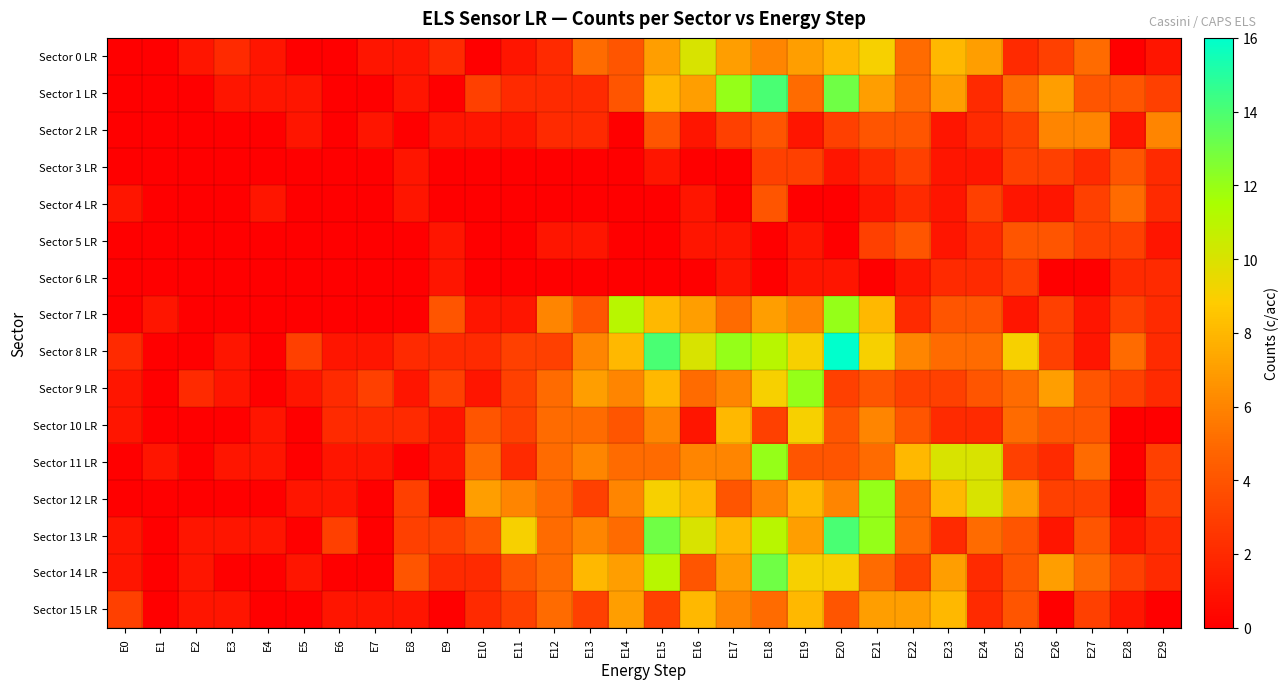

Reading left to right, transcribe all the data shown in this chart.

Sector 0 LR: E0=0	E1=0	E2=1	E3=2	E4=1	E5=0	E6=0	E7=1	E8=1	E9=2	E10=0	E11=1	E12=2	E13=5	E14=4	E15=7	E16=10	E17=7	E18=6	E19=7	E20=8	E21=9	E22=5	E23=8	E24=7	E25=2	E26=3	E27=5	E28=0	E29=1
Sector 1 LR: E0=0	E1=0	E2=0	E3=1	E4=1	E5=1	E6=0	E7=0	E8=1	E9=0	E10=3	E11=2	E12=2	E13=2	E14=4	E15=8	E16=7	E17=12	E18=14	E19=5	E20=13	E21=7	E22=5	E23=7	E24=2	E25=5	E26=7	E27=4	E28=4	E29=3
Sector 2 LR: E0=0	E1=0	E2=0	E3=0	E4=0	E5=1	E6=0	E7=1	E8=0	E9=1	E10=1	E11=1	E12=2	E13=2	E14=0	E15=4	E16=1	E17=3	E18=4	E19=1	E20=3	E21=4	E22=4	E23=1	E24=2	E25=3	E26=6	E27=6	E28=1	E29=6
Sector 3 LR: E0=0	E1=0	E2=0	E3=0	E4=0	E5=0	E6=0	E7=0	E8=1	E9=0	E10=0	E11=0	E12=0	E13=0	E14=0	E15=1	E16=0	E17=0	E18=3	E19=3	E20=1	E21=2	E22=3	E23=1	E24=1	E25=3	E26=3	E27=2	E28=4	E29=2
Sector 4 LR: E0=1	E1=0	E2=0	E3=0	E4=1	E5=0	E6=0	E7=0	E8=1	E9=0	E10=0	E11=0	E12=0	E13=0	E14=0	E15=0	E16=1	E17=0	E18=4	E19=0	E20=0	E21=1	E22=2	E23=1	E24=3	E25=1	E26=1	E27=3	E28=5	E29=2
Sector 5 LR: E0=0	E1=0	E2=0	E3=0	E4=0	E5=0	E6=0	E7=0	E8=0	E9=1	E10=0	E11=0	E12=1	E13=1	E14=0	E15=0	E16=1	E17=1	E18=0	E19=1	E20=0	E21=3	E22=4	E23=1	E24=2	E25=4	E26=4	E27=3	E28=3	E29=1
Sector 6 LR: E0=0	E1=0	E2=0	E3=0	E4=0	E5=0	E6=0	E7=0	E8=0	E9=1	E10=0	E11=0	E12=0	E13=0	E14=0	E15=0	E16=0	E17=1	E18=0	E19=1	E20=1	E21=0	E22=1	E23=2	E24=2	E25=3	E26=0	E27=0	E28=2	E29=2
Sector 7 LR: E0=0	E1=1	E2=0	E3=0	E4=0	E5=0	E6=0	E7=0	E8=0	E9=4	E10=1	E11=1	E12=6	E13=4	E14=11	E15=8	E16=7	E17=5	E18=7	E19=6	E20=12	E21=8	E22=2	E23=4	E24=4	E25=1	E26=3	E27=1	E28=3	E29=2
Sector 8 LR: E0=2	E1=0	E2=0	E3=1	E4=0	E5=3	E6=1	E7=1	E8=2	E9=2	E10=2	E11=3	E12=3	E13=6	E14=8	E15=14	E16=10	E17=12	E18=11	E19=9	E20=16	E21=9	E22=6	E23=5	E24=5	E25=9	E26=3	E27=1	E28=5	E29=2
Sector 9 LR: E0=1	E1=0	E2=2	E3=1	E4=0	E5=1	E6=2	E7=3	E8=1	E9=3	E10=1	E11=3	E12=5	E13=7	E14=6	E15=8	E16=5	E17=6	E18=9	E19=12	E20=3	E21=4	E22=3	E23=3	E24=4	E25=5	E26=7	E27=4	E28=3	E29=2
Sector 10 LR: E0=1	E1=0	E2=0	E3=0	E4=1	E5=0	E6=2	E7=2	E8=2	E9=1	E10=4	E11=3	E12=5	E13=5	E14=4	E15=6	E16=1	E17=8	E18=3	E19=9	E20=4	E21=6	E22=4	E23=2	E24=2	E25=5	E26=4	E27=4	E28=0	E29=0
Sector 11 LR: E0=0	E1=1	E2=0	E3=1	E4=1	E5=0	E6=1	E7=1	E8=0	E9=1	E10=5	E11=2	E12=5	E13=6	E14=5	E15=5	E16=6	E17=6	E18=12	E19=4	E20=4	E21=5	E22=8	E23=10	E24=10	E25=3	E26=2	E27=5	E28=0	E29=3
Sector 12 LR: E0=0	E1=0	E2=0	E3=0	E4=0	E5=1	E6=1	E7=0	E8=3	E9=0	E10=7	E11=6	E12=5	E13=3	E14=6	E15=9	E16=8	E17=4	E18=6	E19=8	E20=6	E21=12	E22=5	E23=8	E24=10	E25=7	E26=3	E27=3	E28=0	E29=3
Sector 13 LR: E0=1	E1=0	E2=1	E3=1	E4=1	E5=0	E6=3	E7=0	E8=3	E9=3	E10=4	E11=9	E12=5	E13=6	E14=5	E15=13	E16=10	E17=8	E18=11	E19=7	E20=14	E21=12	E22=5	E23=2	E24=5	E25=4	E26=1	E27=4	E28=1	E29=2
Sector 14 LR: E0=1	E1=0	E2=1	E3=0	E4=0	E5=1	E6=0	E7=0	E8=4	E9=2	E10=2	E11=4	E12=5	E13=8	E14=7	E15=11	E16=4	E17=7	E18=13	E19=9	E20=9	E21=5	E22=3	E23=7	E24=2	E25=4	E26=7	E27=5	E28=3	E29=2
Sector 15 LR: E0=3	E1=0	E2=1	E3=1	E4=0	E5=0	E6=1	E7=1	E8=1	E9=0	E10=2	E11=3	E12=5	E13=3	E14=7	E15=3	E16=8	E17=6	E18=5	E19=8	E20=4	E21=7	E22=7	E23=8	E24=2	E25=4	E26=0	E27=3	E28=1	E29=0